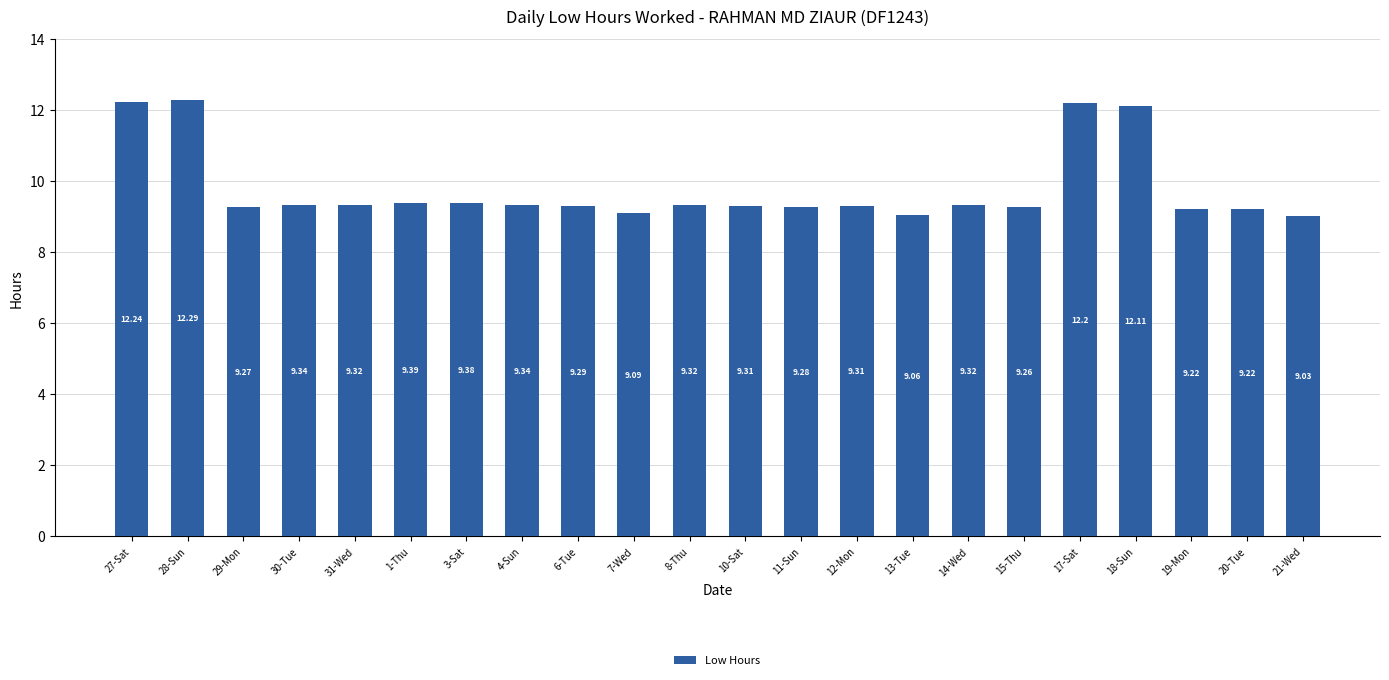

What is the label of the 10th bar from the right?

11-Sun